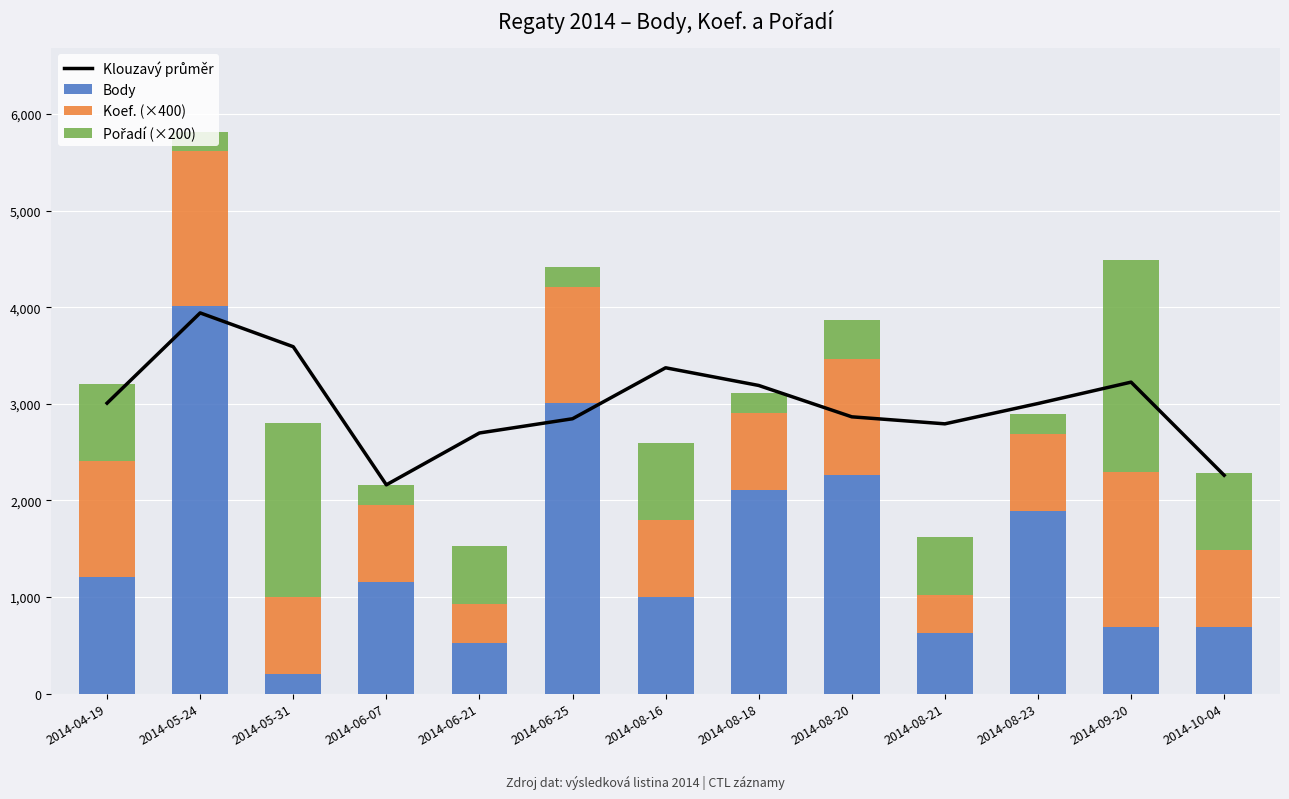

What is the approximate value of Koef. (×400) at 2014-08-16?

800.0